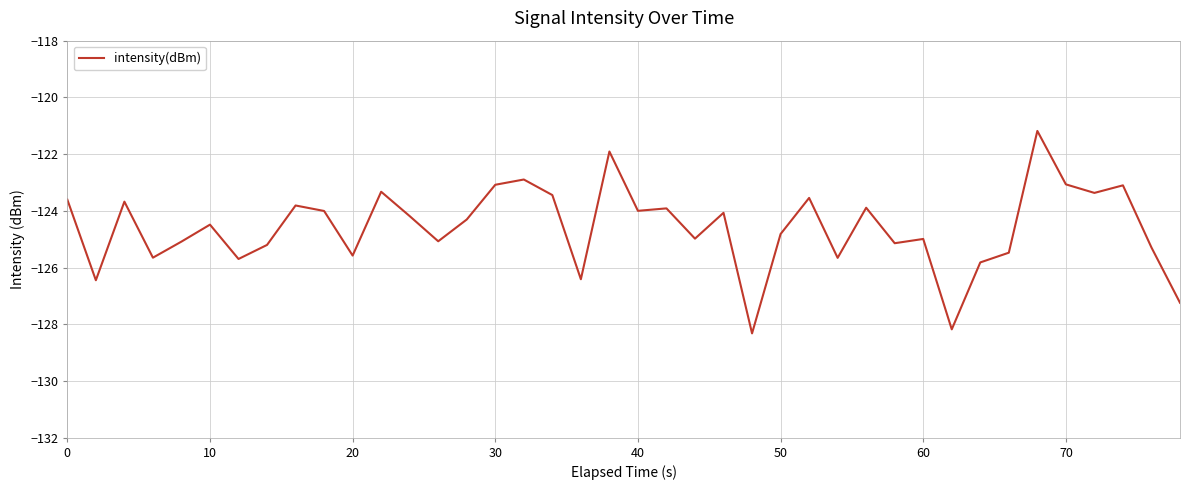

What is the average value?

-124.6